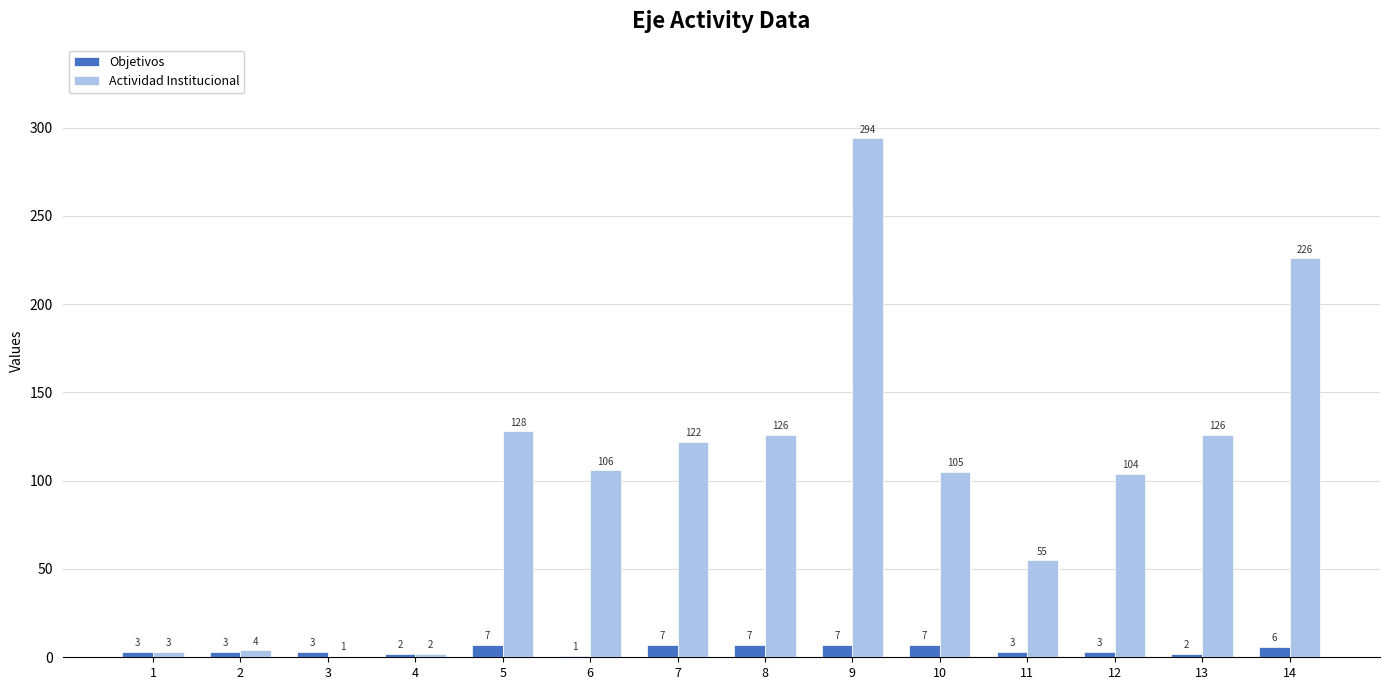

Reading right to left, list all the values displayed in this chart.

Objetivos: 6	2	3	3	7	7	7	7	1	7	2	3	3	3
Actividad Institucional: 226	126	104	55	105	294	126	122	106	128	2	1	4	3